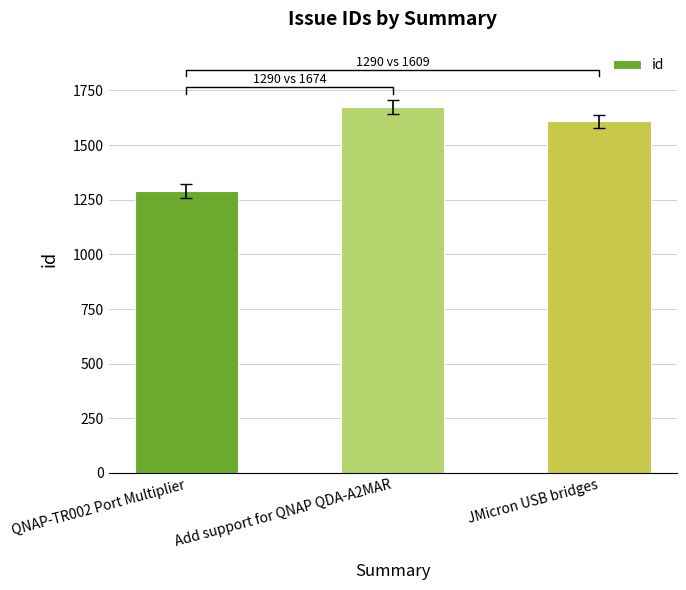

What is the label of the 1st bar from the right?

JMicron USB bridges